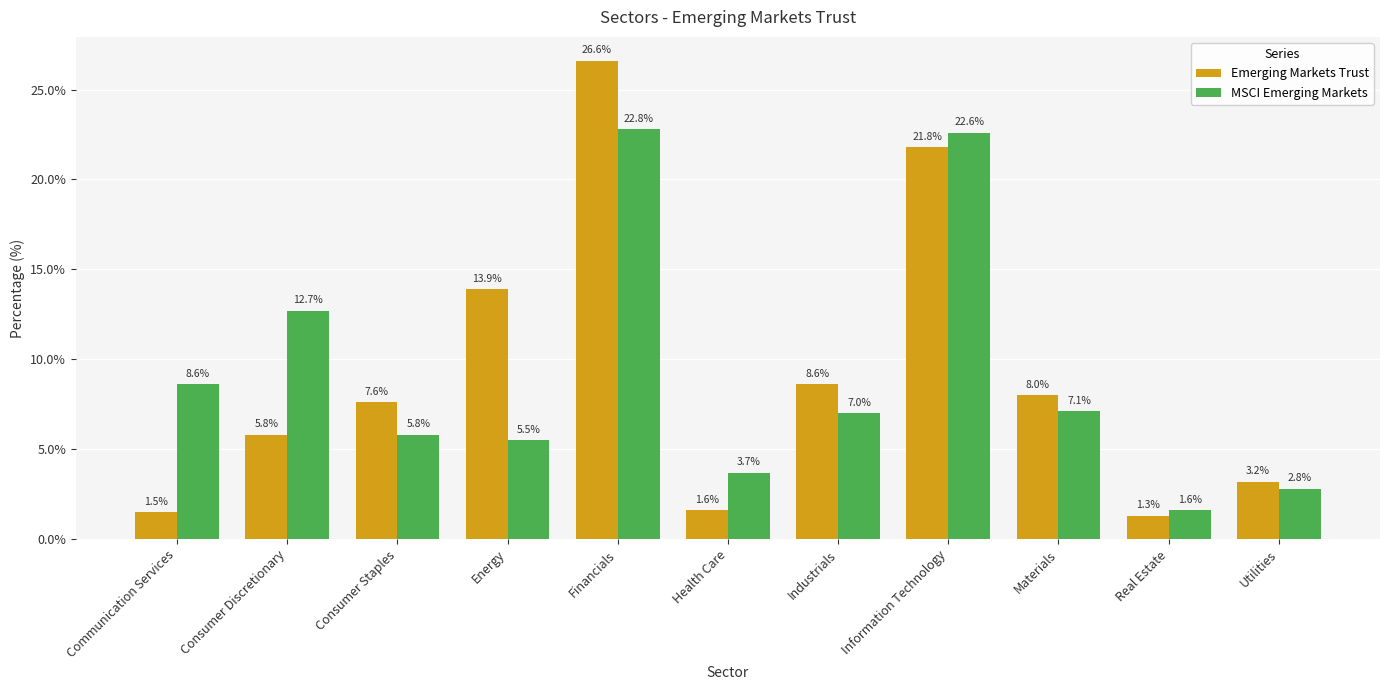

What is the difference between the MSCI Emerging Markets values at Consumer Staples and Health Care?

2.1